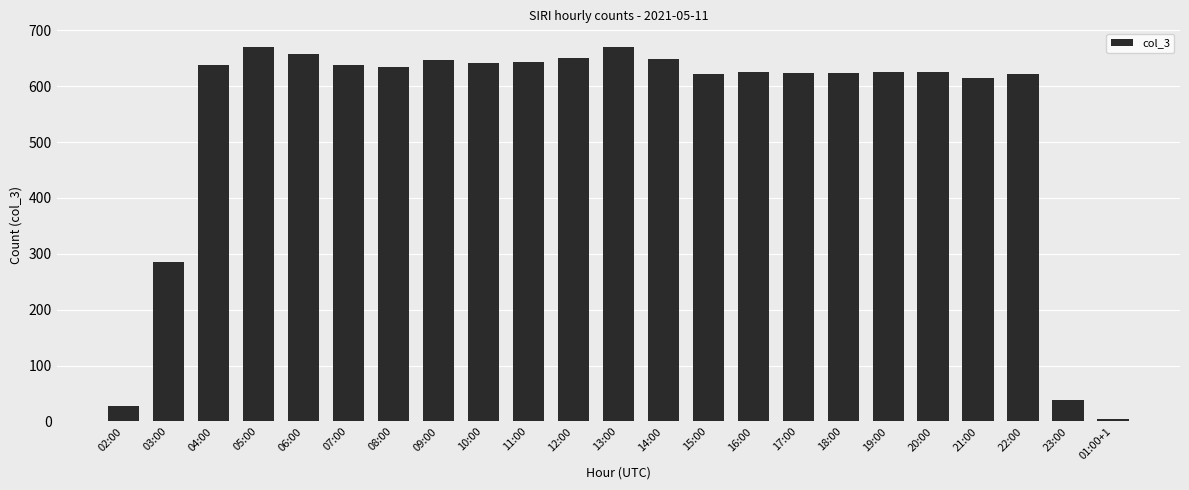

Are the bars horizontal?

No